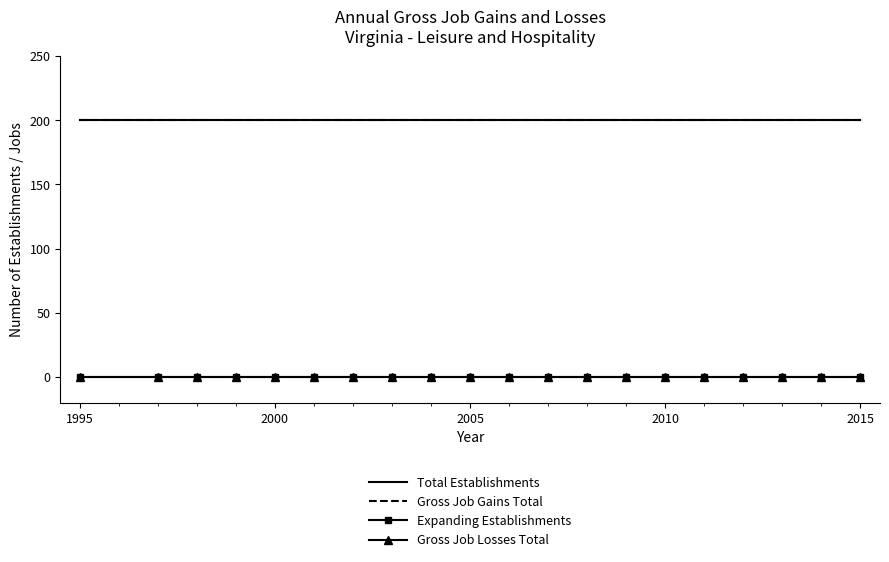

What are all the series names shown in the legend?

Total Establishments, Gross Job Gains Total, Expanding Establishments, Gross Job Losses Total